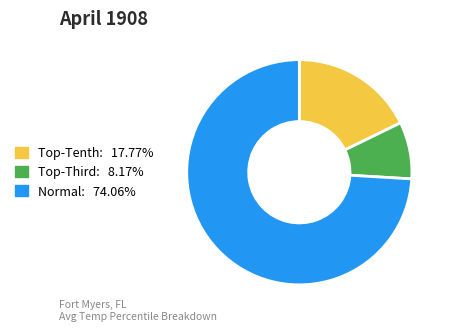

Is there any slice that represents more than half of the pie?

Yes